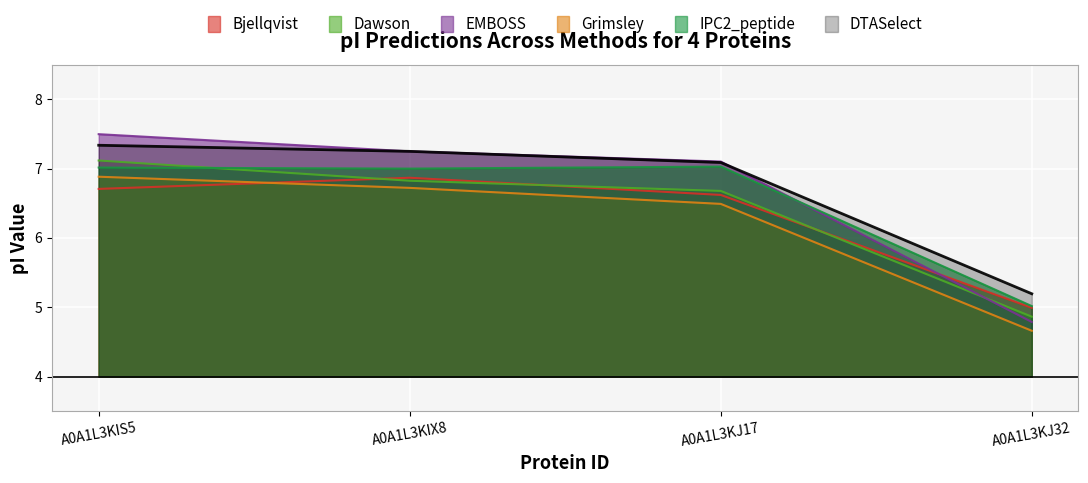

What is the difference between the maximum and minimum values in the Grimsley series?

2.2